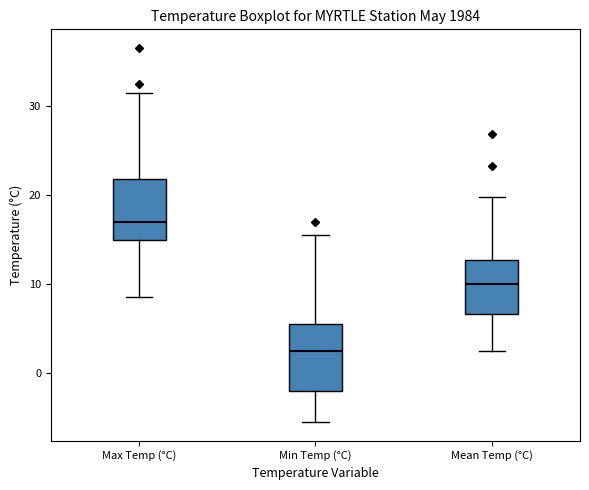

Reading left to right, transcribe this box plot: for each box, give where its median line is, the range the box spans, and where its two whiskers end, as read against the y-axis. The values are not printed on the chart, so give them approximately, as read against the axis.

Max Temp (°C): median 17, box 15 to 22, whiskers 9 to 32
Min Temp (°C): median 3, box -2 to 6, whiskers -5 to 16
Mean Temp (°C): median 10, box 7 to 13, whiskers 3 to 20